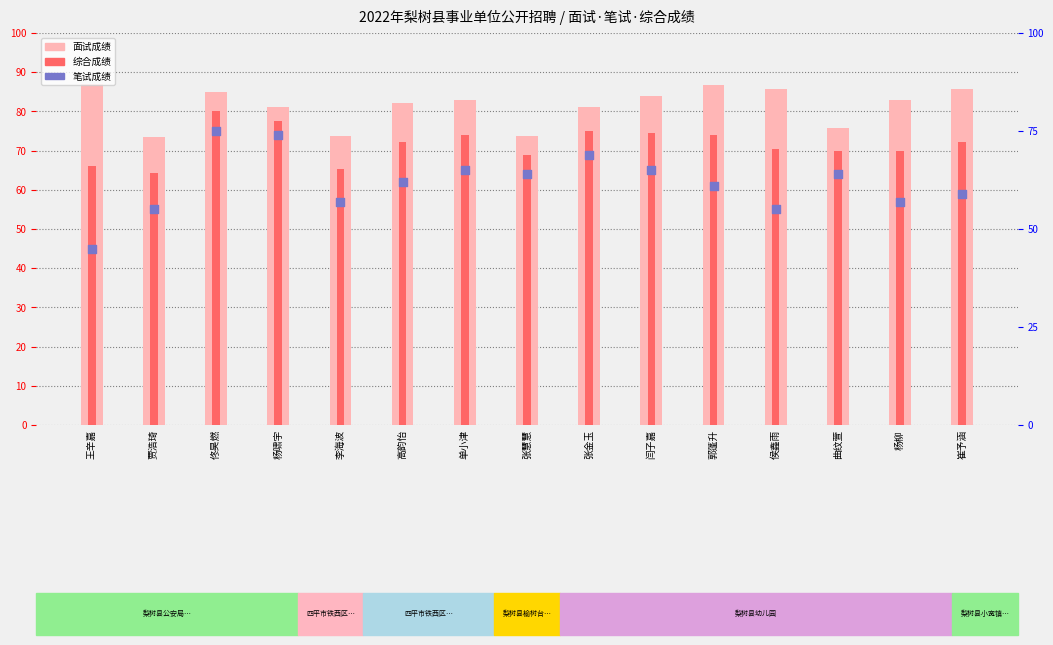

At which category is the sum across all series the highest?

佟昊燃